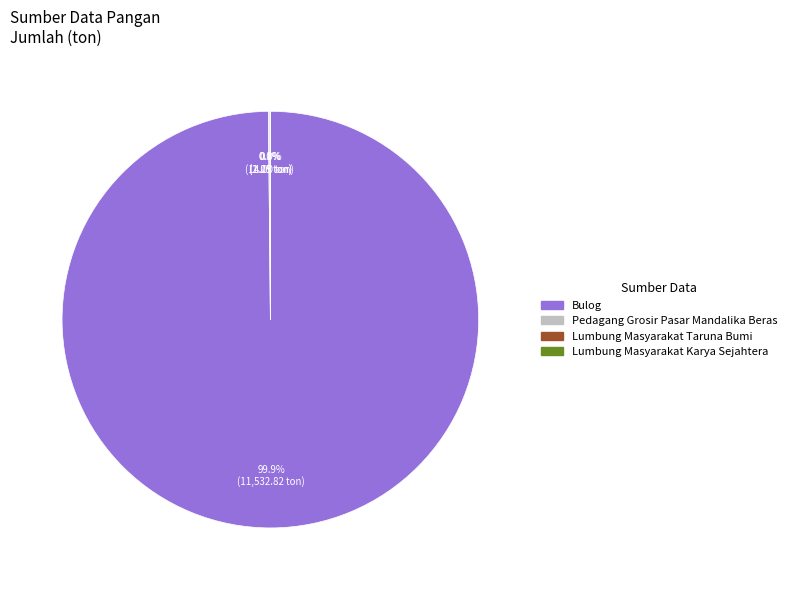

Which slice represents more than half of the pie?

Bulog